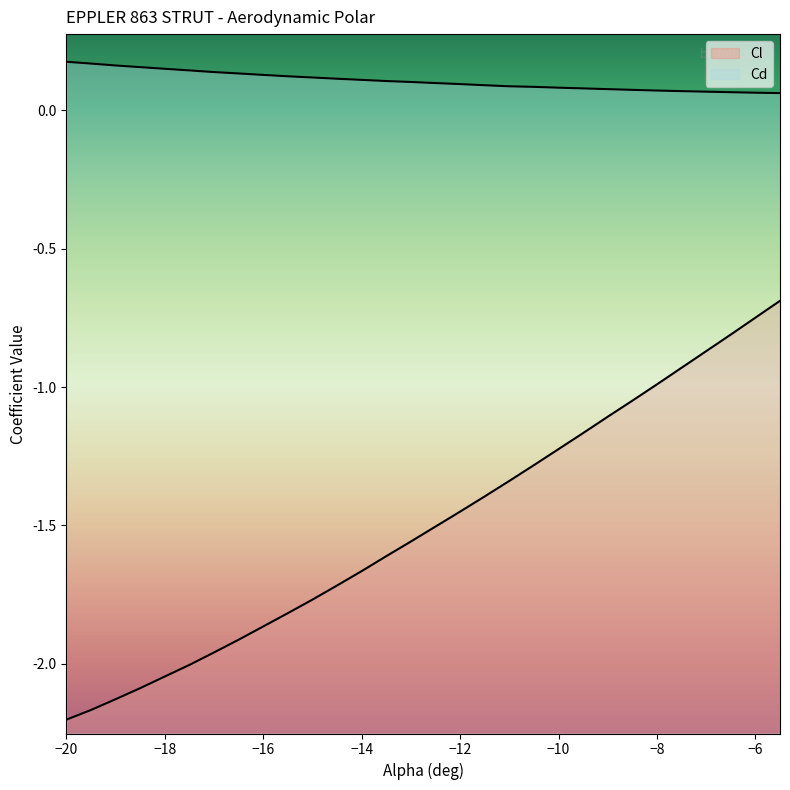

Is it true that Cl equals -1.2 at −10?

True